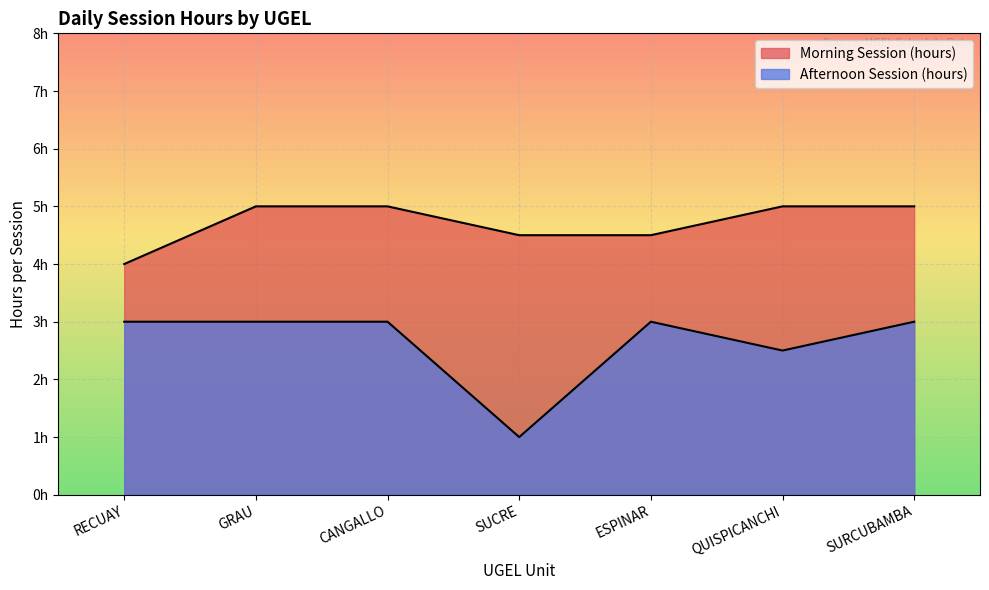

What is the label of the 4th point from the right?

SUCRE